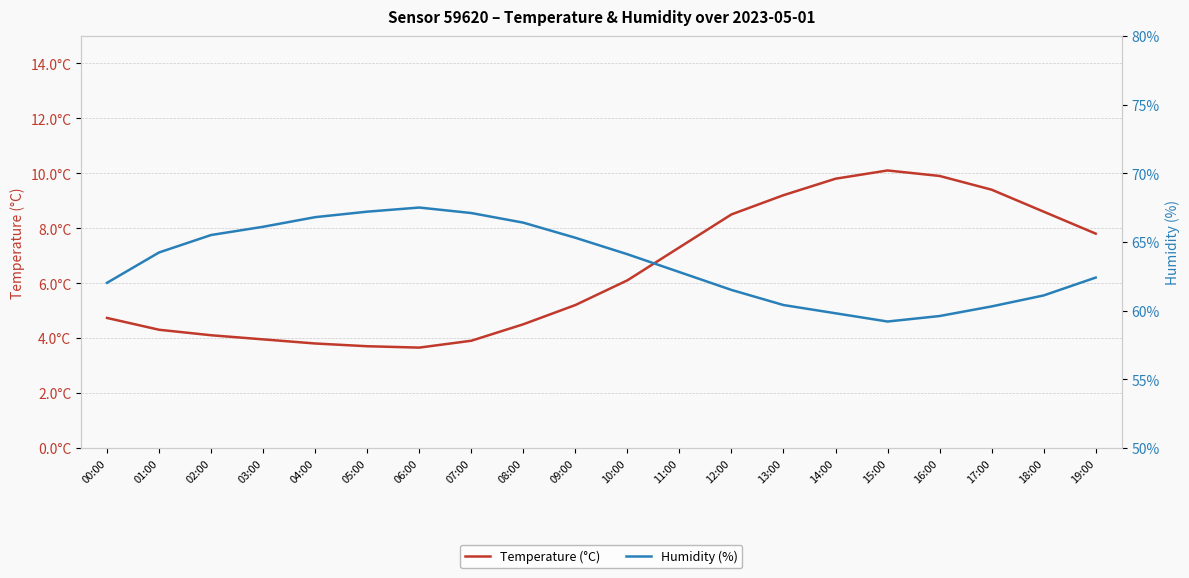

At which label does Temperature (°C) first exceed 6?

10:00